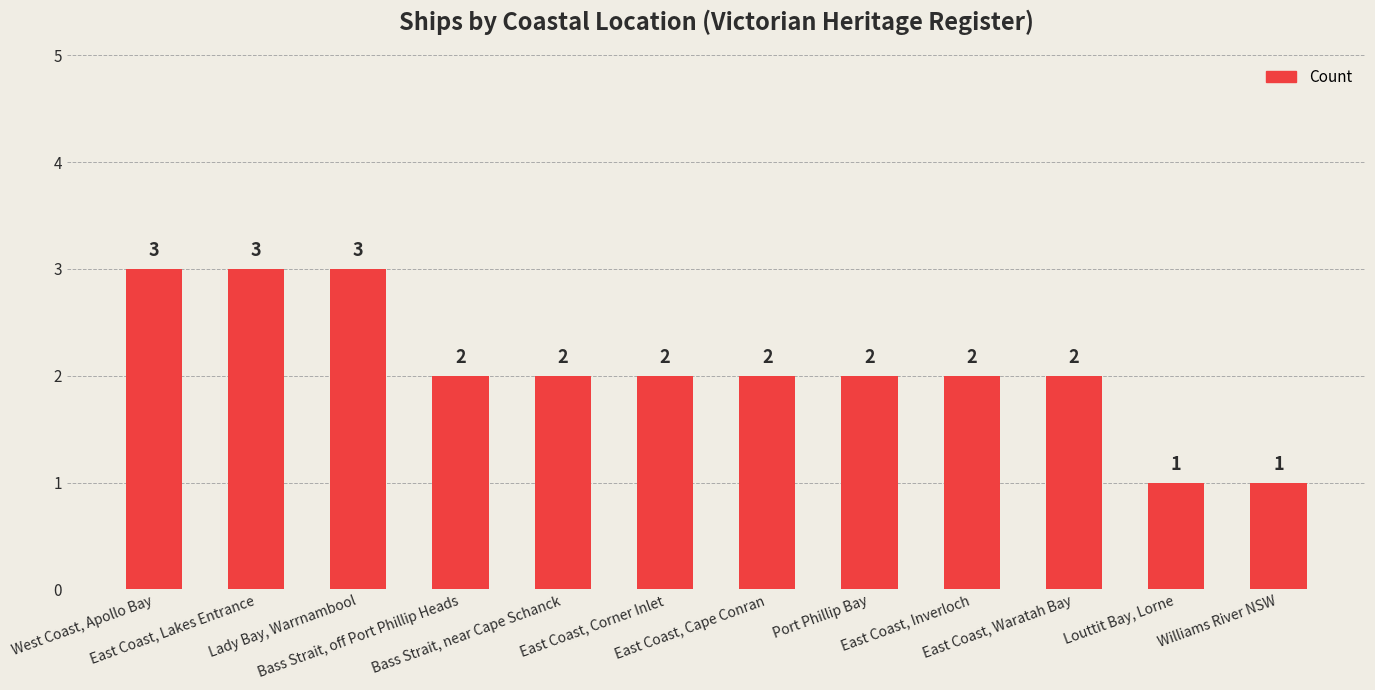

What is the maximum value shown in the chart?

3